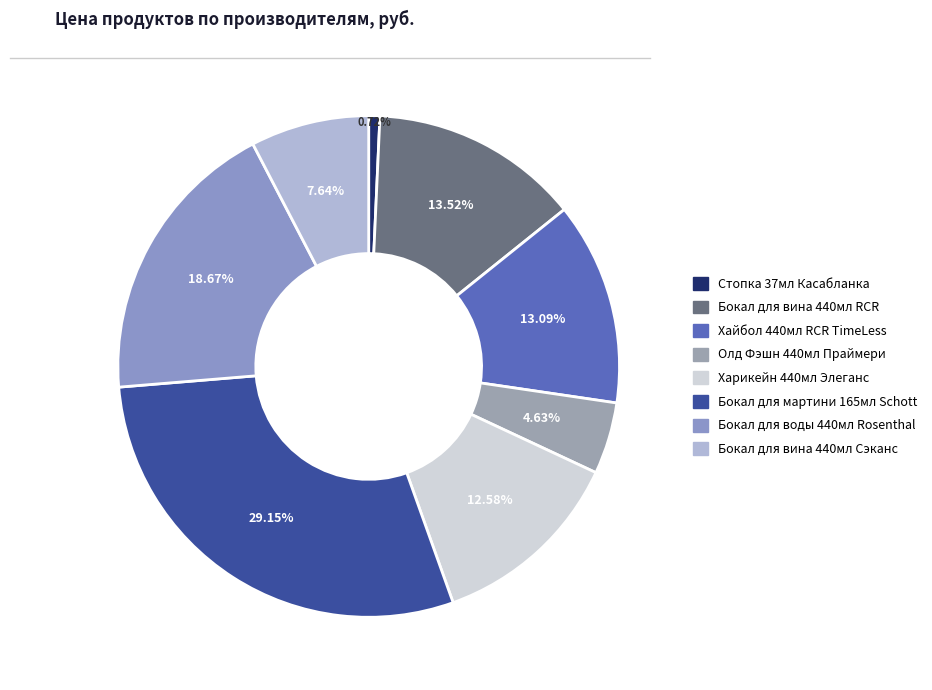

What is the ratio of the value at Бокал для вина 440мл Сэканс to the value at Бокал для мартини 165мл Schott?

0.3